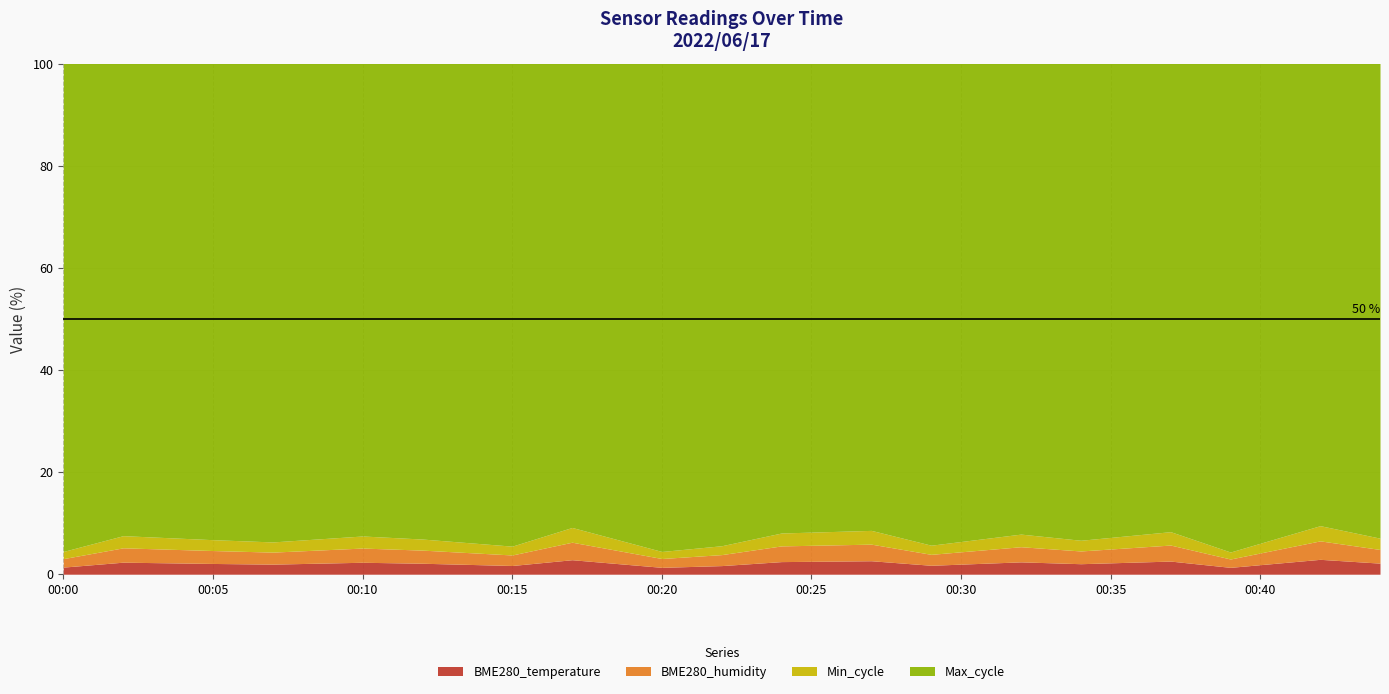

True or false: BME280_humidity and Max_cycle cross at least once.

False